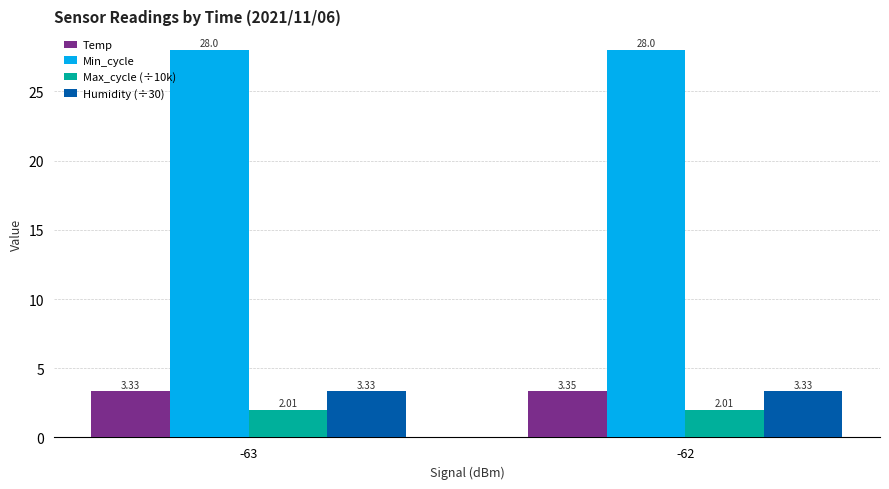

The Max_cycle (÷10k) series shows 2.0 at -63. True or false?

True